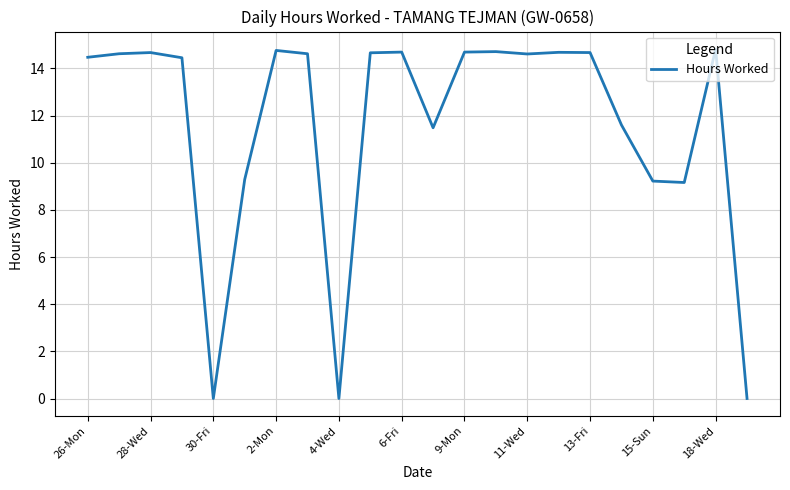

What is the difference between the maximum and minimum values?

14.8